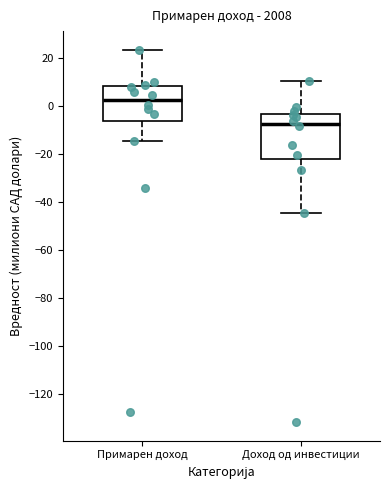

Which box's median line is the lowest?

Доход од инвестиции